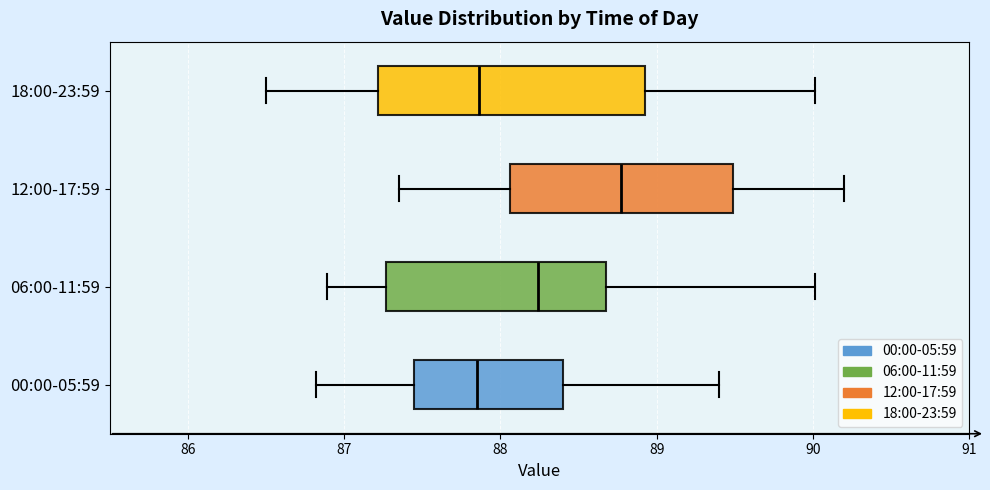

Where does the right whisker of the box for 18:00-23:59 end on the x-axis? The values are not printed on the chart, so give them approximately, as read against the axis.

90.0